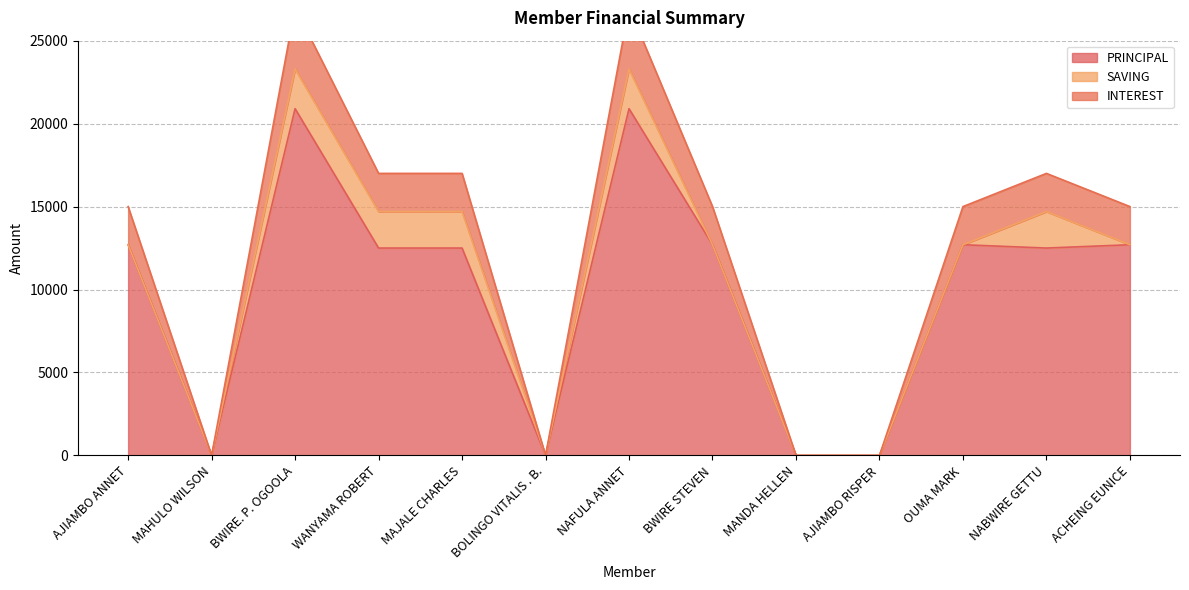

What is the label of the 9th point from the right?

MAJALE CHARLES